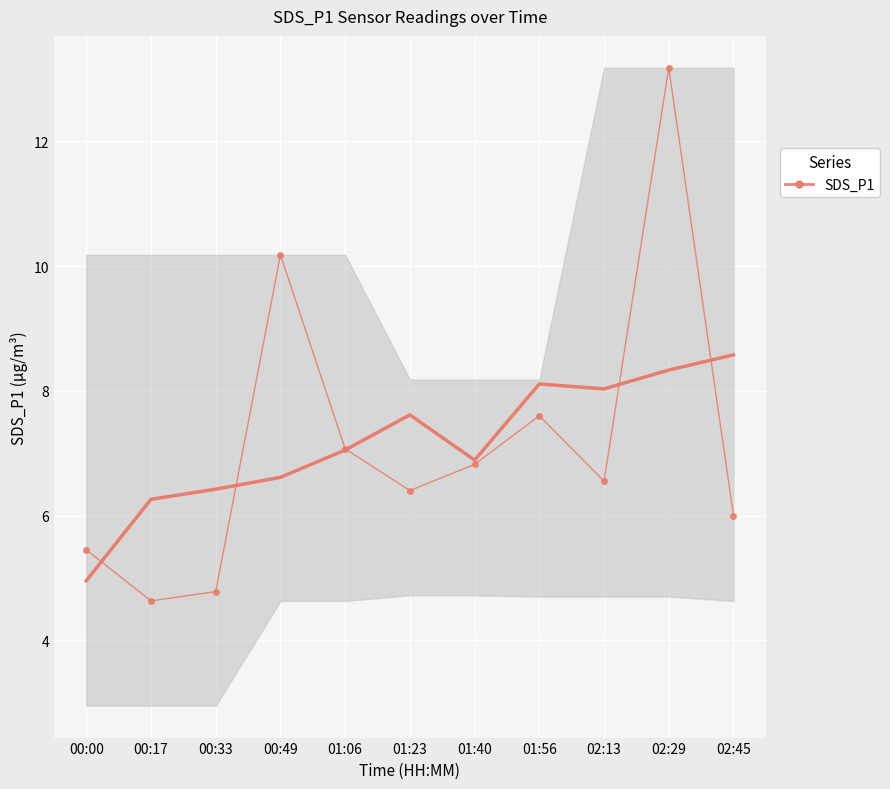

What is the ratio of the value at 02:13 to the value at 02:45?

1.1